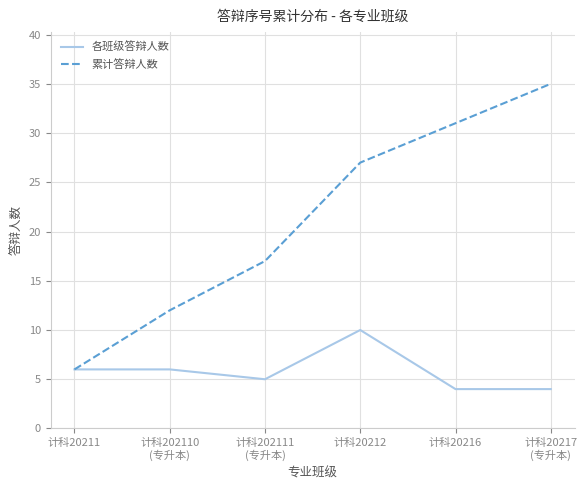

Reading right to left, what are all the values shown in this chart?

各班级答辩人数: 4	4	10	5	6	6
累计答辩人数: 35	31	27	17	12	6